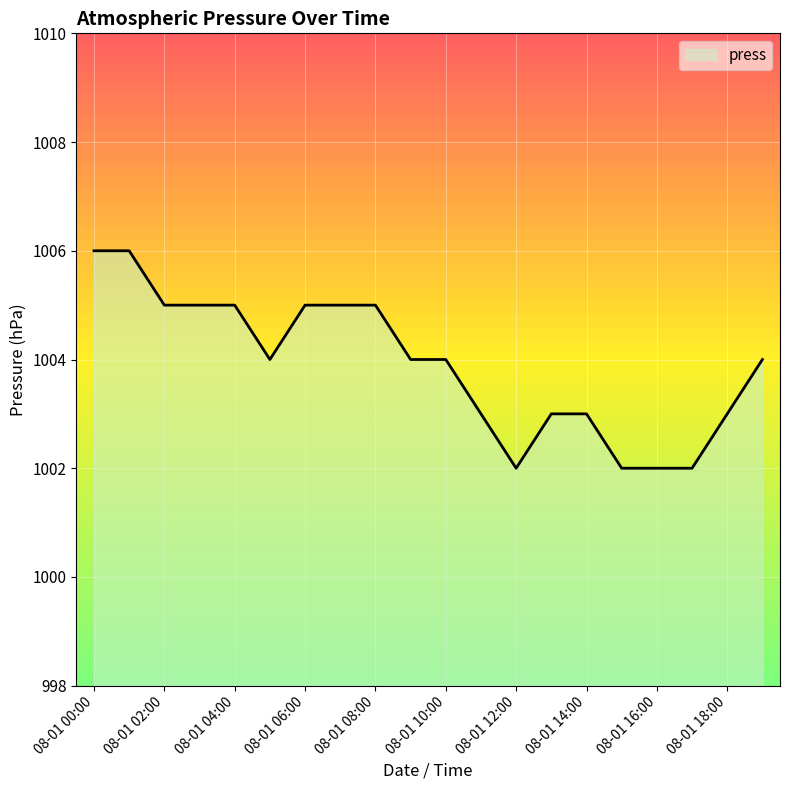

What is the smallest value displayed?

1002